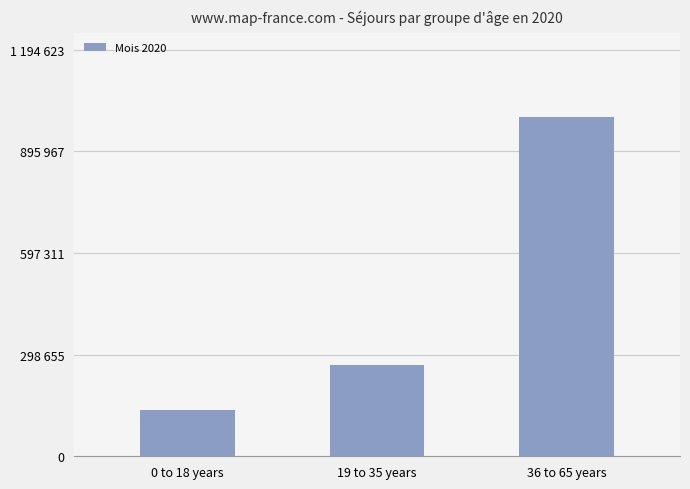

List the labels in order of value, smallest first.

0 to 18 years, 19 to 35 years, 36 to 65 years